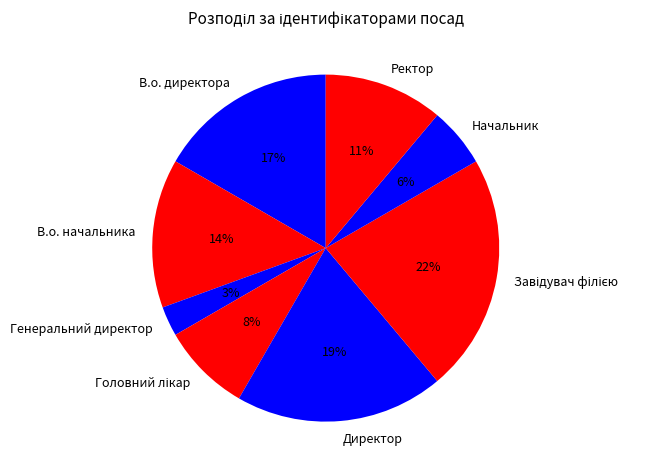

True or false: Директор accounts for 14% of the total.

False